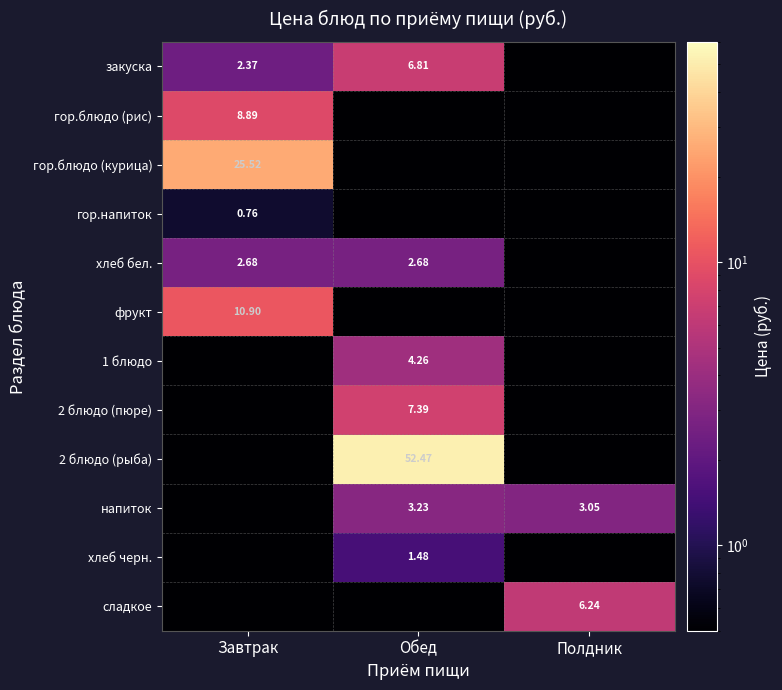

What is the sum of all сладкое values?

6.2